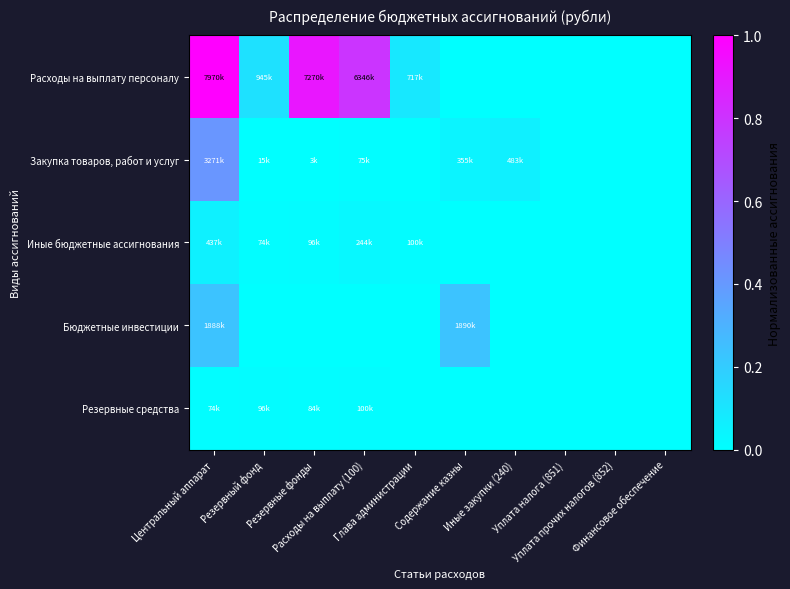

What is the total value across all series at Резервные фонды?

0.9